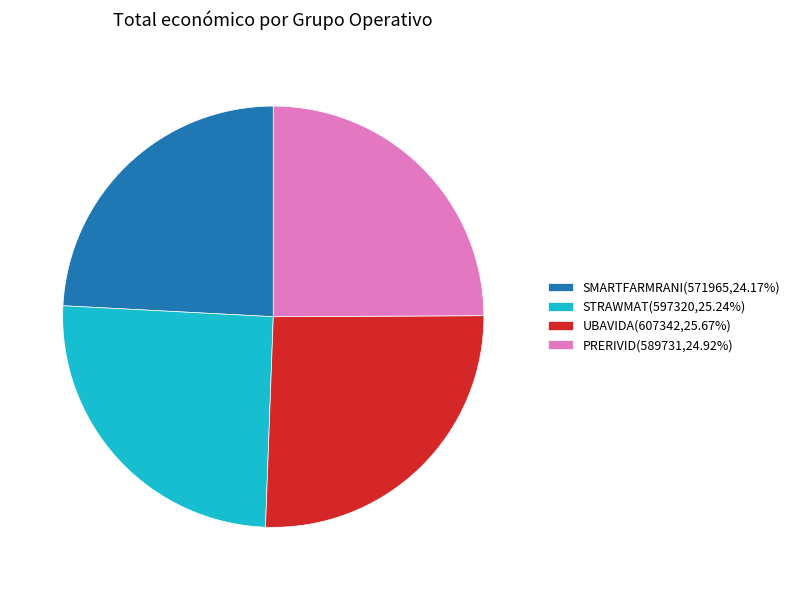

Is the sum of UBAVIDA(607342,25.67%) and PRERIVID(589731,24.92%) greater than half?

Yes